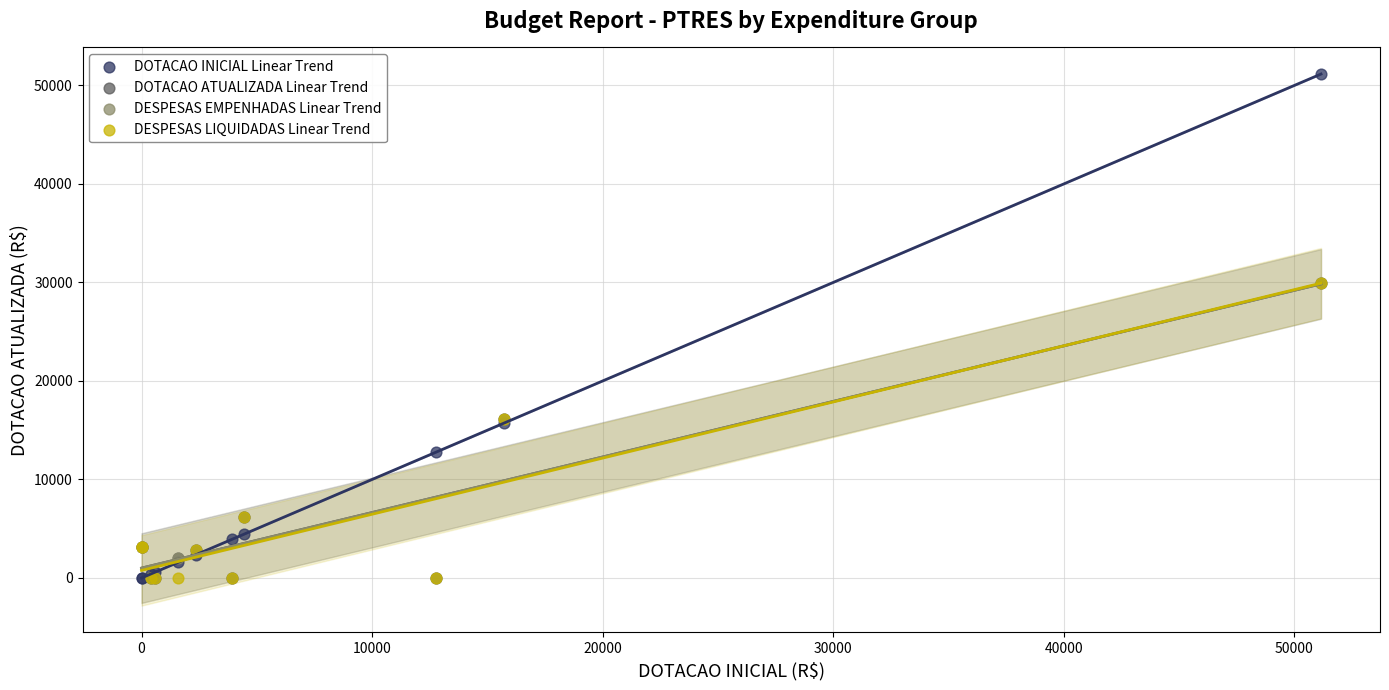

Which series reaches the maximum Y coordinate?

DOTACAO INICIAL Linear Trend